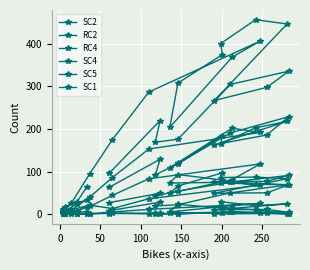

True or false: SC5 and SC2 intersect in this chart.

False